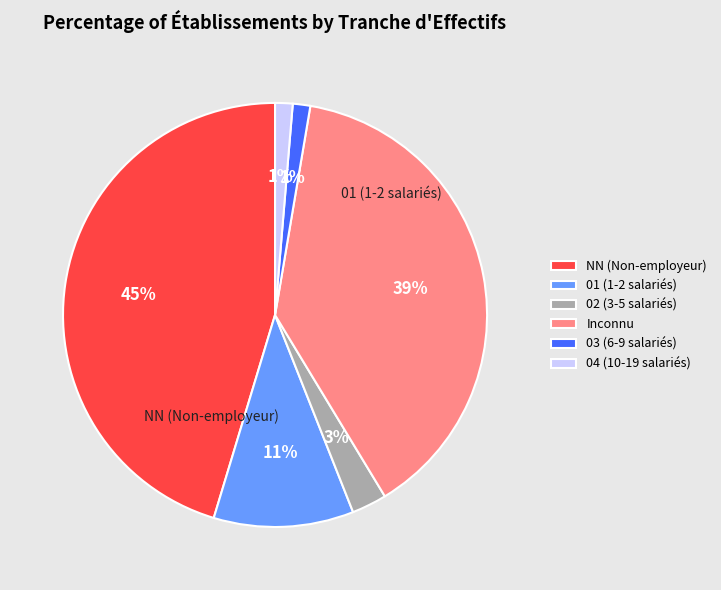

Which has a higher value, 04 (10-19 salariés) or 02 (3-5 salariés)?

02 (3-5 salariés)